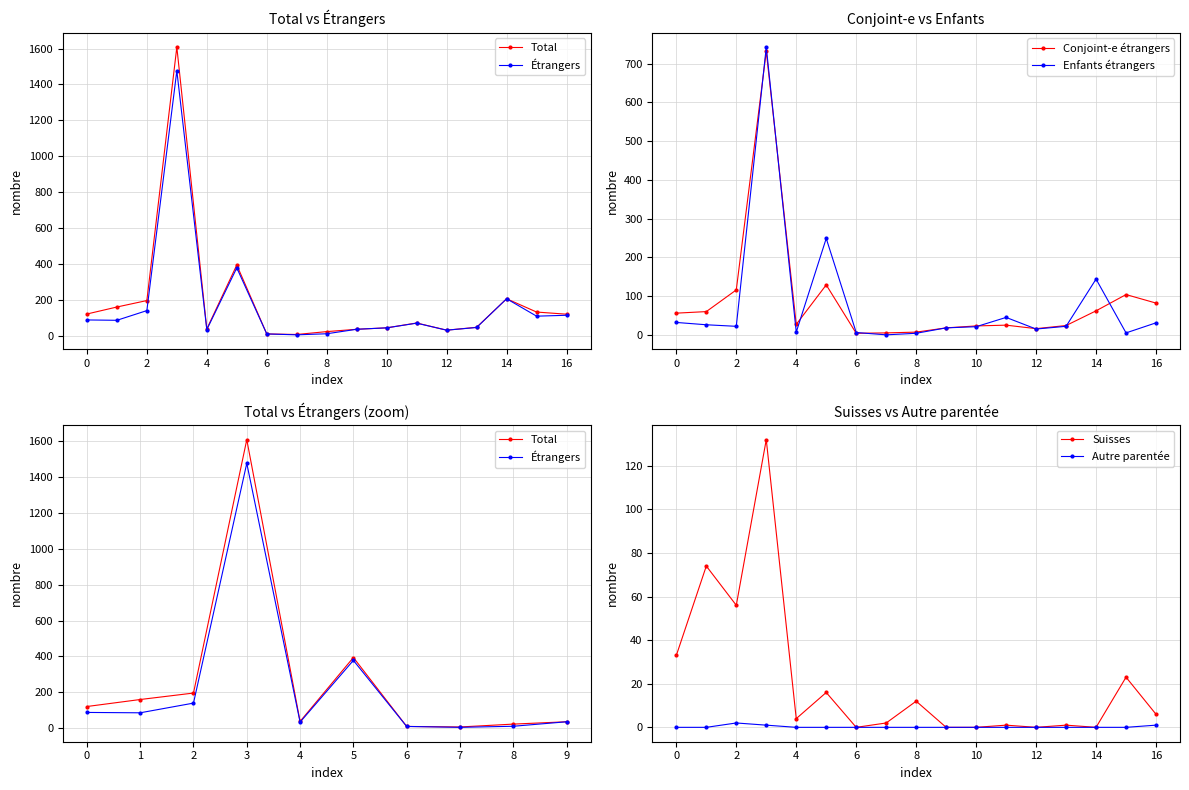

True or false: Conjoint-e étrangers has more than 1 interior local peaks.

True